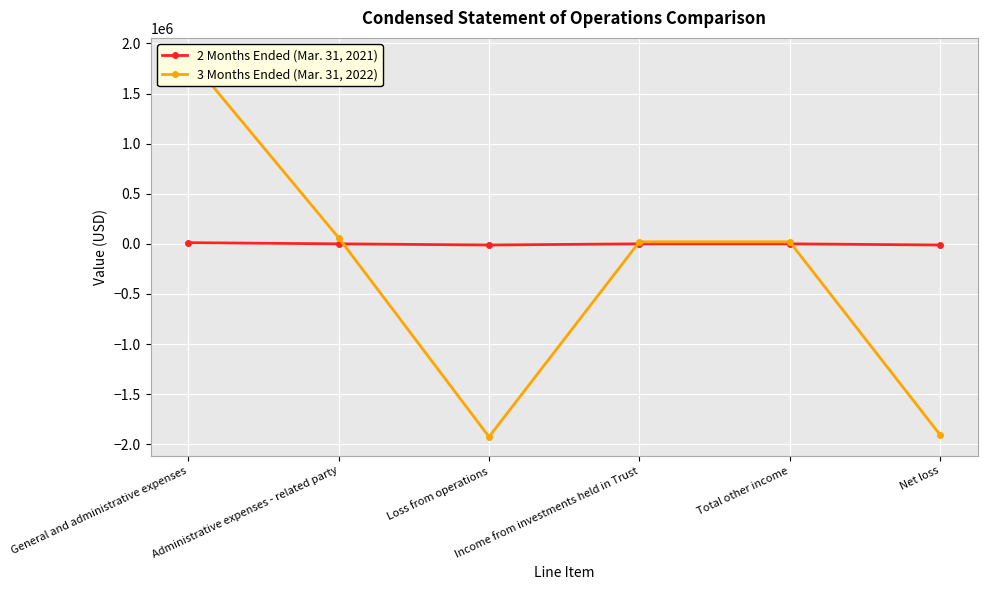

At which category is the sum across all series the highest?

General and administrative expenses